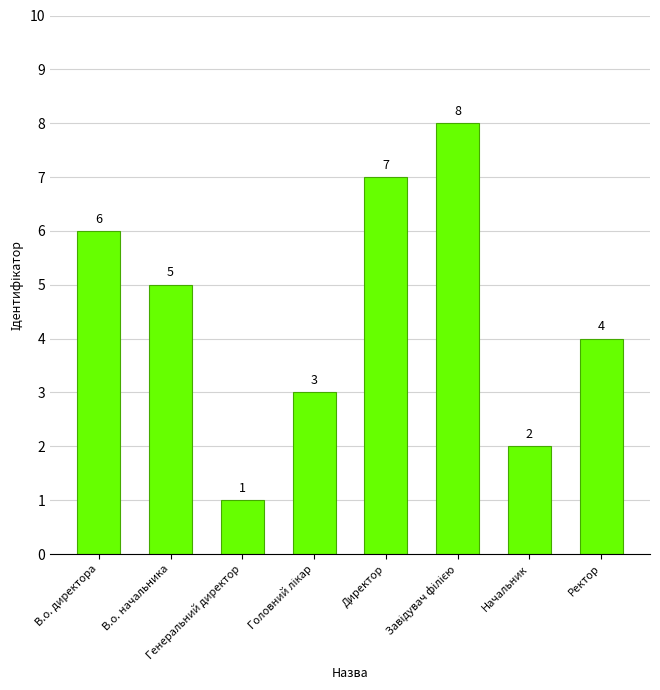

What is the maximum value shown in the chart?

8